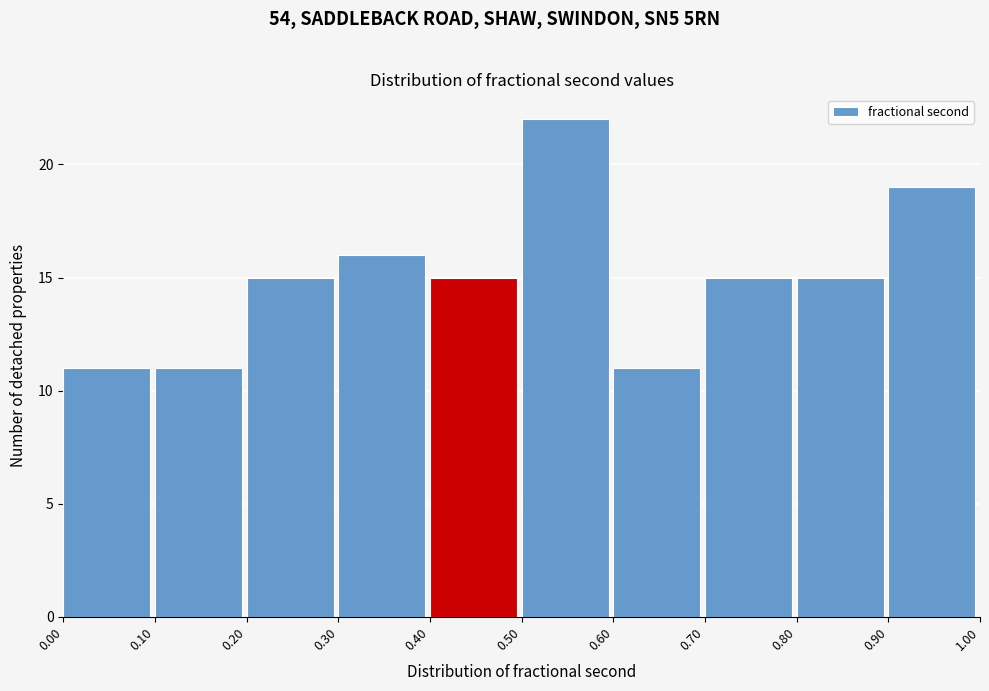

How tall is the bar that spans 0.00 to 0.10 on the x-axis? The values are not printed on the chart, so give them approximately, as read against the axis.

11